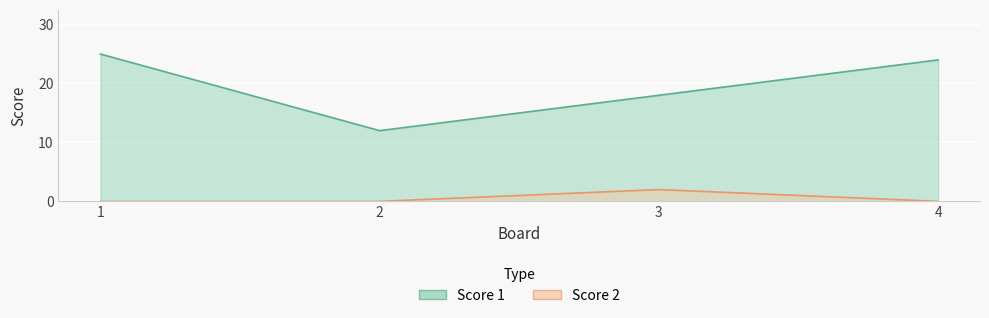

How many lines are shown in the chart?

2